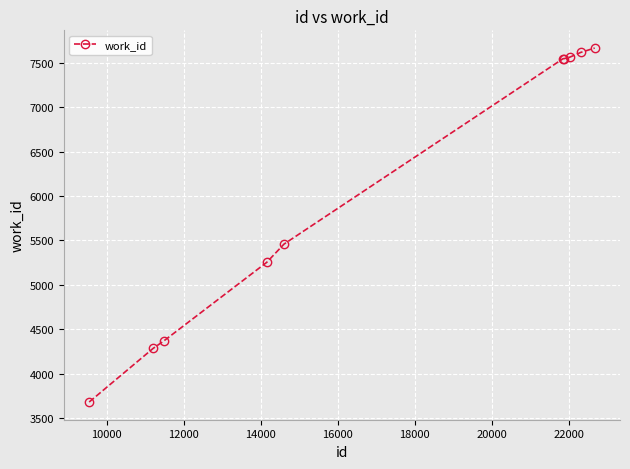

What is the difference between the second highest and second lowest values?

3336